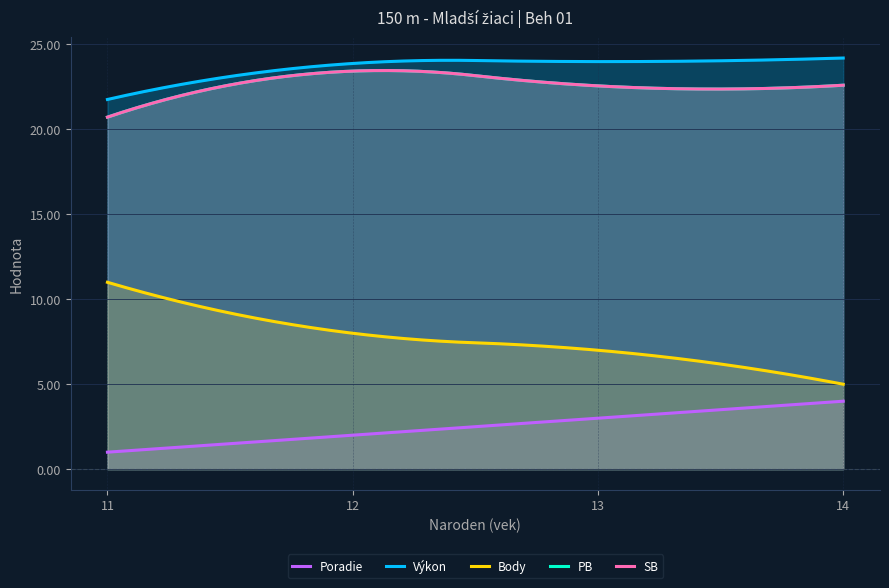

Does the chart display data point markers on the line(s)?

No